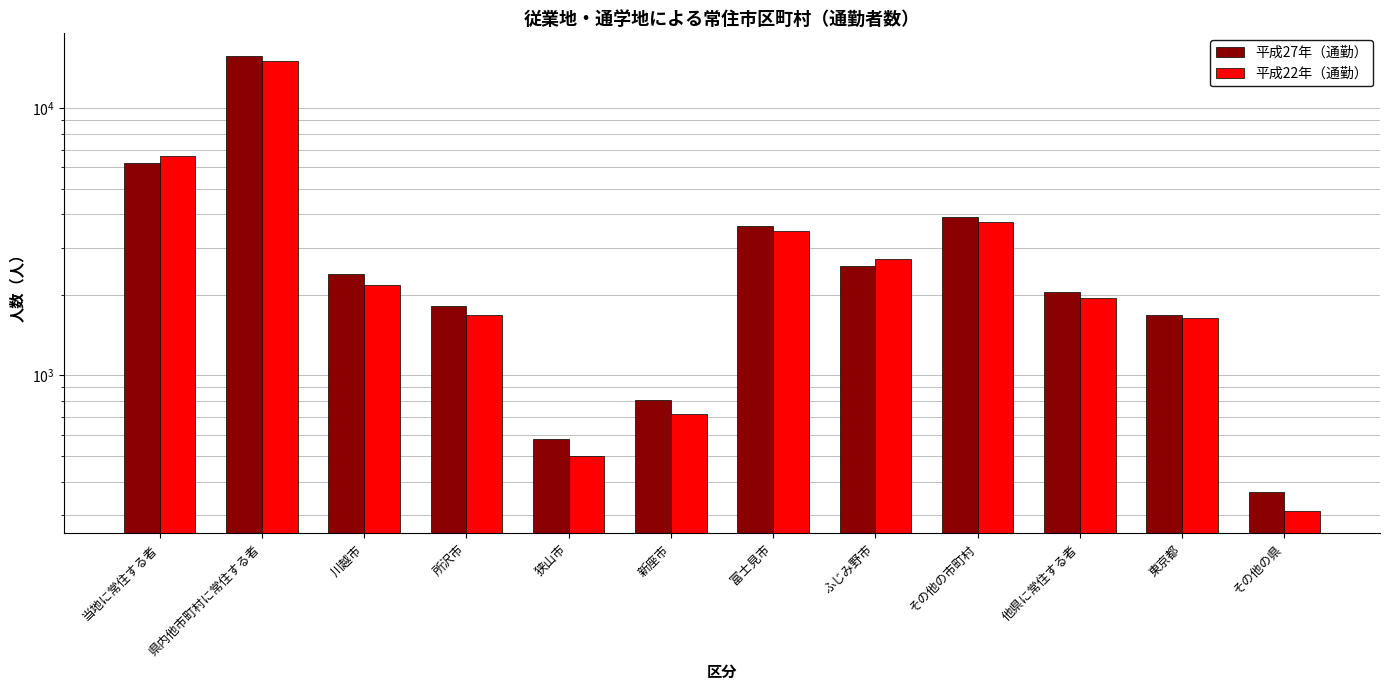

Rank the categories by 平成27年（通勤） value from lowest to highest.

その他の県, 狭山市, 新座市, 東京都, 所沢市, 他県に常住する者, 川越市, ふじみ野市, 富士見市, その他の市町村, 当地に常住する者, 県内他市町村に常住する者